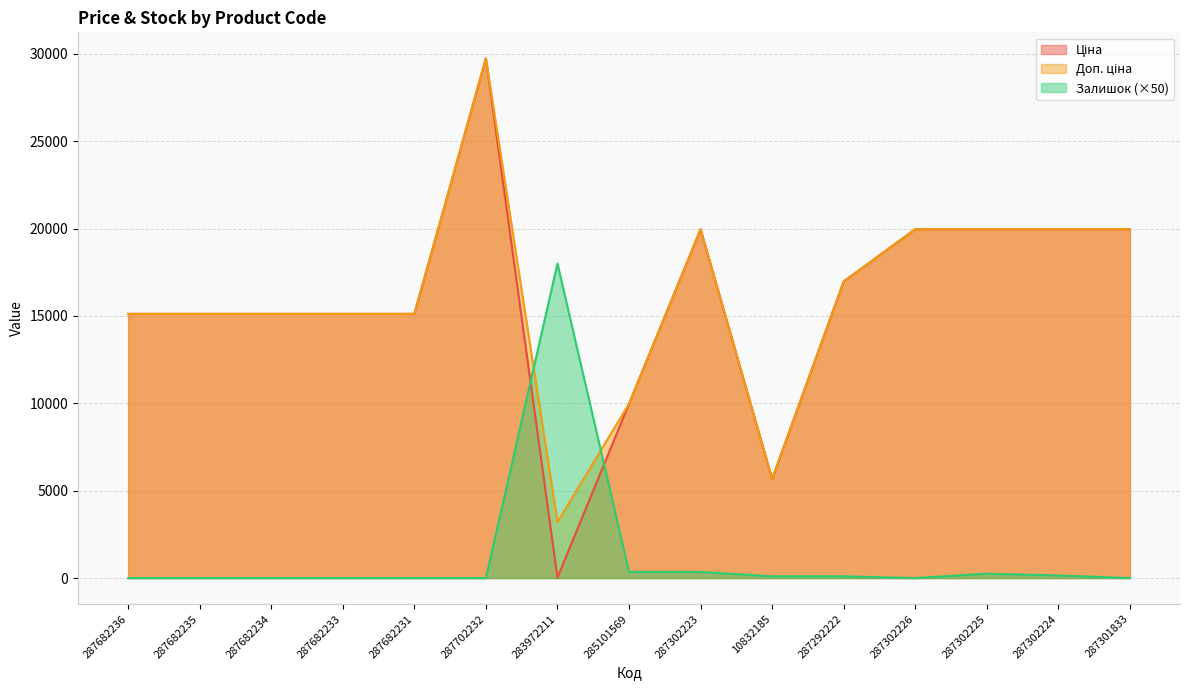

Reading right to left, what are all the values shown in this chart?

Ціна: 287301833=19964.2	287302224=19964.2	287302225=19964.2	287302226=19964.2	287292222=16976.3	10832185=5673.8	287302223=19964.2	285101569=9975.0	283972211=32.0	287702232=29747.2	287682231=15120.0	287682233=15120.0	287682234=15120.0	287682235=15120.0	287682236=15120.0
Доп. ціна: 287301833=19964.2	287302224=19964.2	287302225=19964.2	287302226=19964.2	287292222=16976.3	10832185=5673.8	287302223=19964.2	285101569=9975.0	283972211=3205.0	287702232=29747.2	287682231=15120.0	287682233=15120.0	287682234=15120.0	287682235=15120.0	287682236=15120.0
Залишок: 287301833=0.0	287302224=150.0	287302225=250.0	287302226=0.0	287292222=100.0	10832185=100.0	287302223=350.0	285101569=350.0	283972211=18000.0	287702232=0.0	287682231=0.0	287682233=0.0	287682234=0.0	287682235=0.0	287682236=0.0